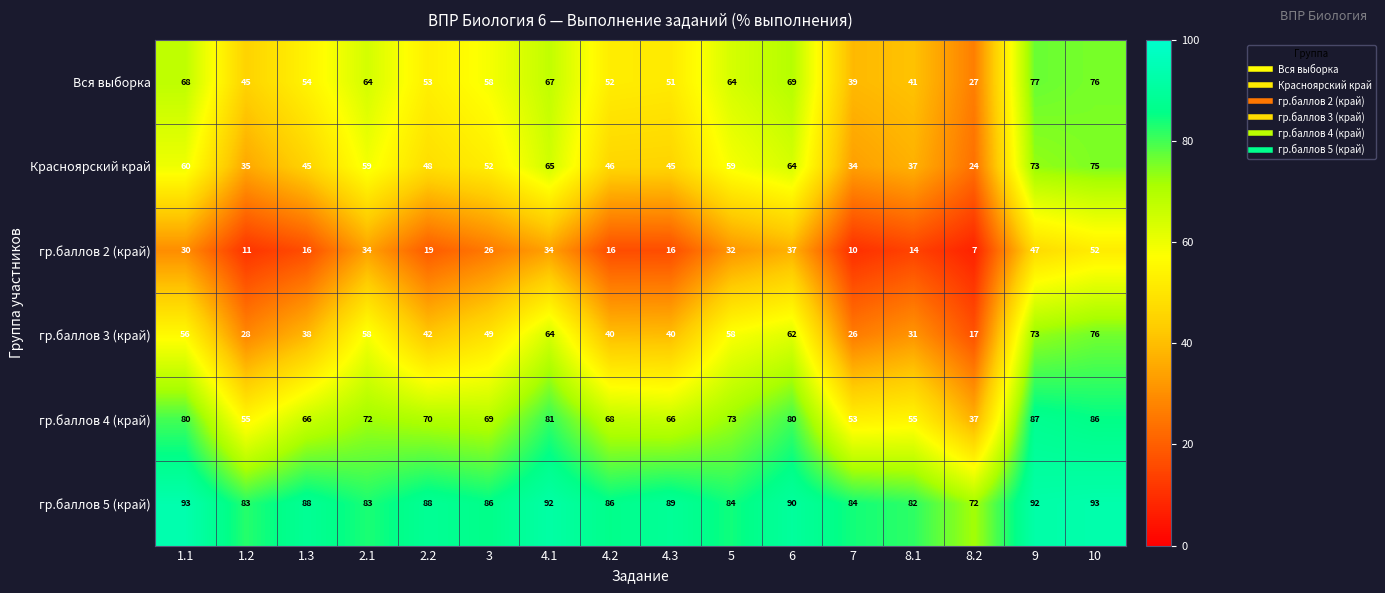

What is the lowest value of the гр.баллов 2 (край) series?

7